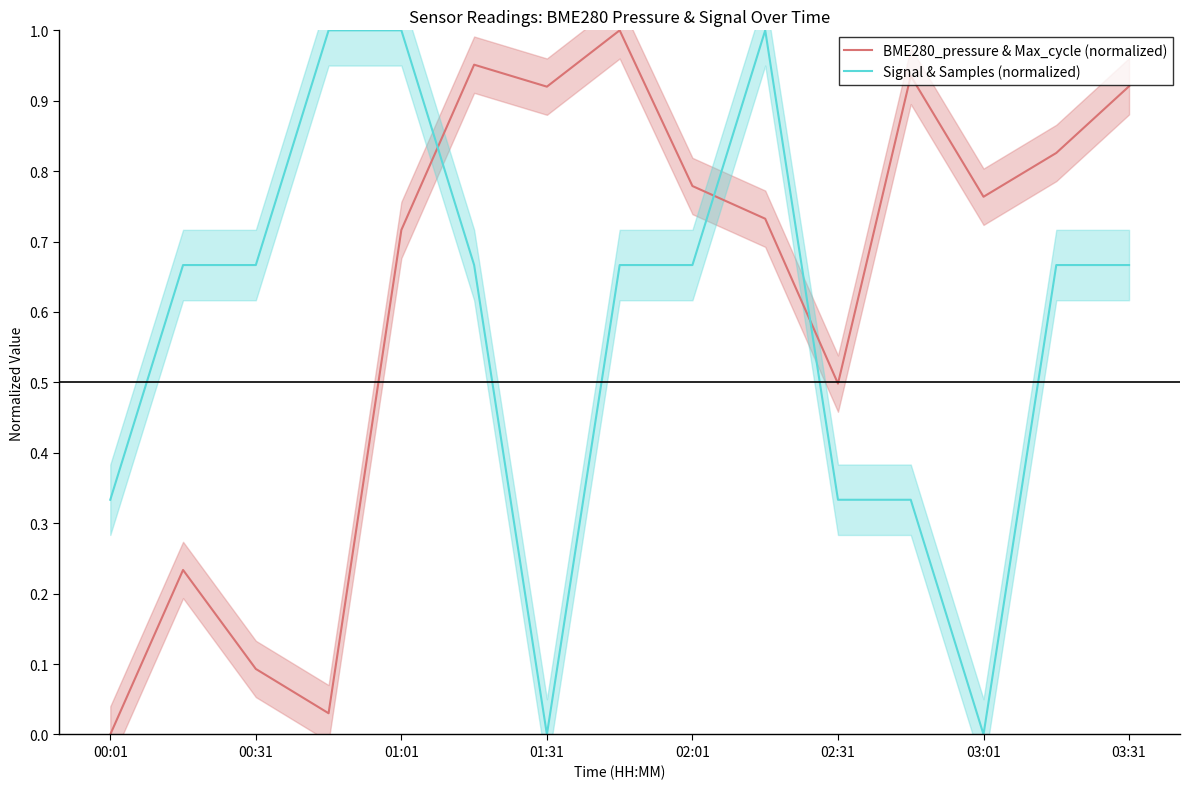

Is it true that Signal & Samples (normalized) equals 0.1 at 02:31?

False